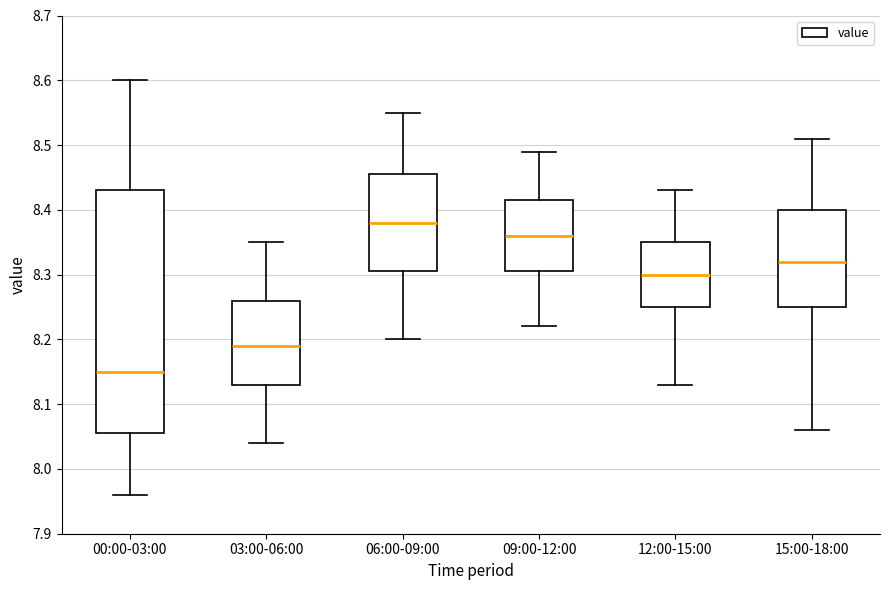

Reading left to right, transcribe this box plot: for each box, give where its median line is, the range the box spans, and where its two whiskers end, as read against the y-axis. The values are not printed on the chart, so give them approximately, as read against the axis.

00:00-03:00: median 8.15, box 8.06 to 8.43, whiskers 7.96 to 8.60
03:00-06:00: median 8.19, box 8.13 to 8.26, whiskers 8.04 to 8.35
06:00-09:00: median 8.38, box 8.31 to 8.46, whiskers 8.20 to 8.55
09:00-12:00: median 8.36, box 8.31 to 8.42, whiskers 8.22 to 8.49
12:00-15:00: median 8.30, box 8.25 to 8.35, whiskers 8.13 to 8.43
15:00-18:00: median 8.32, box 8.25 to 8.40, whiskers 8.06 to 8.51